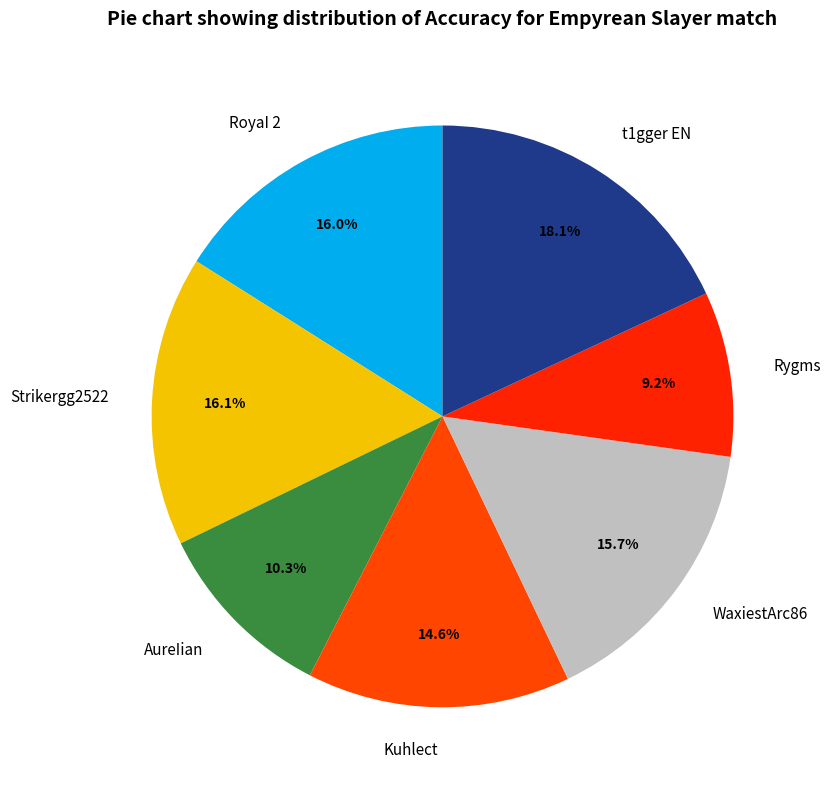

What percentage is the RoyaI 2 slice, to the nearest percent?

16%